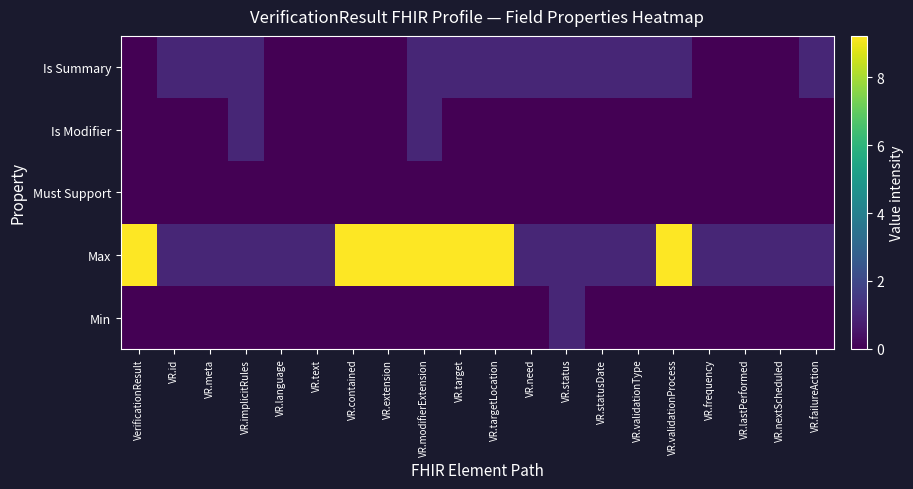

Which has a higher value, VR.text or VR.id?

VR.text